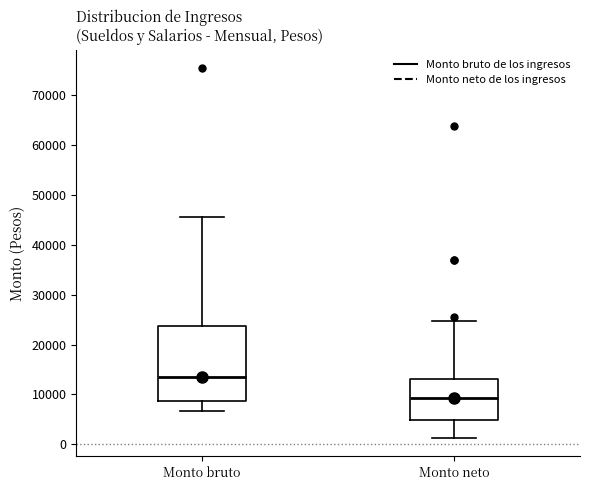

Which box's median line is the lowest?

Monto neto